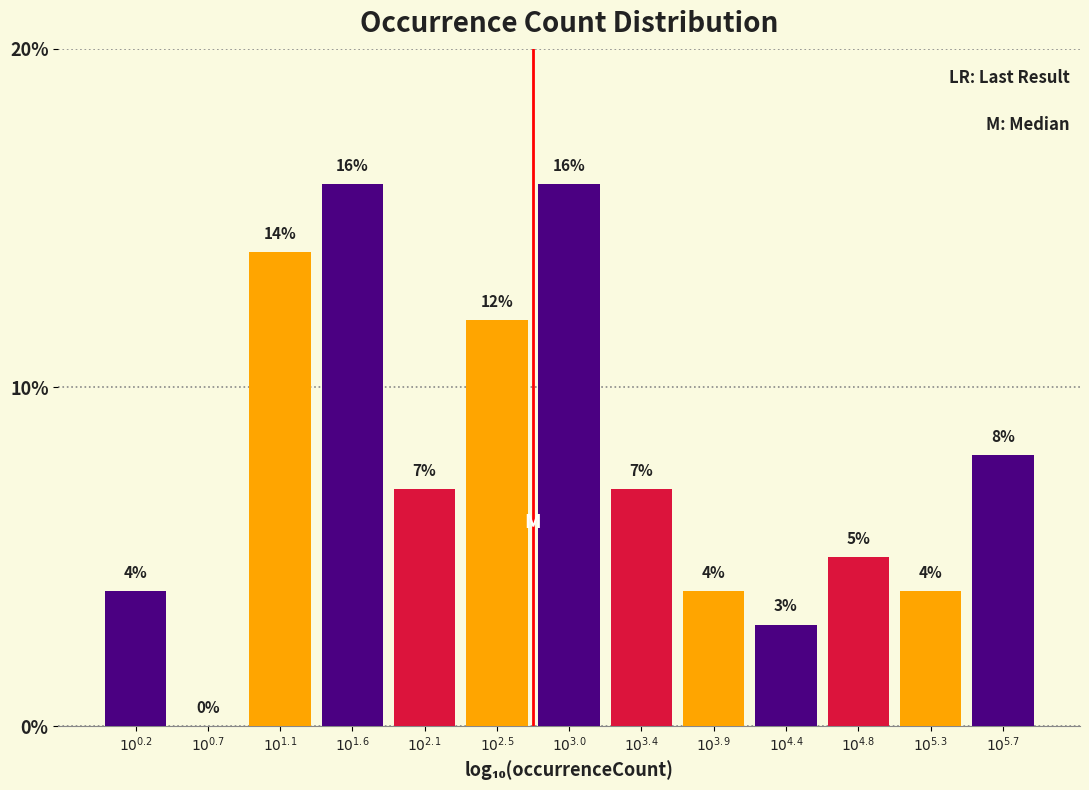

What is the greatest value displayed?

16.0